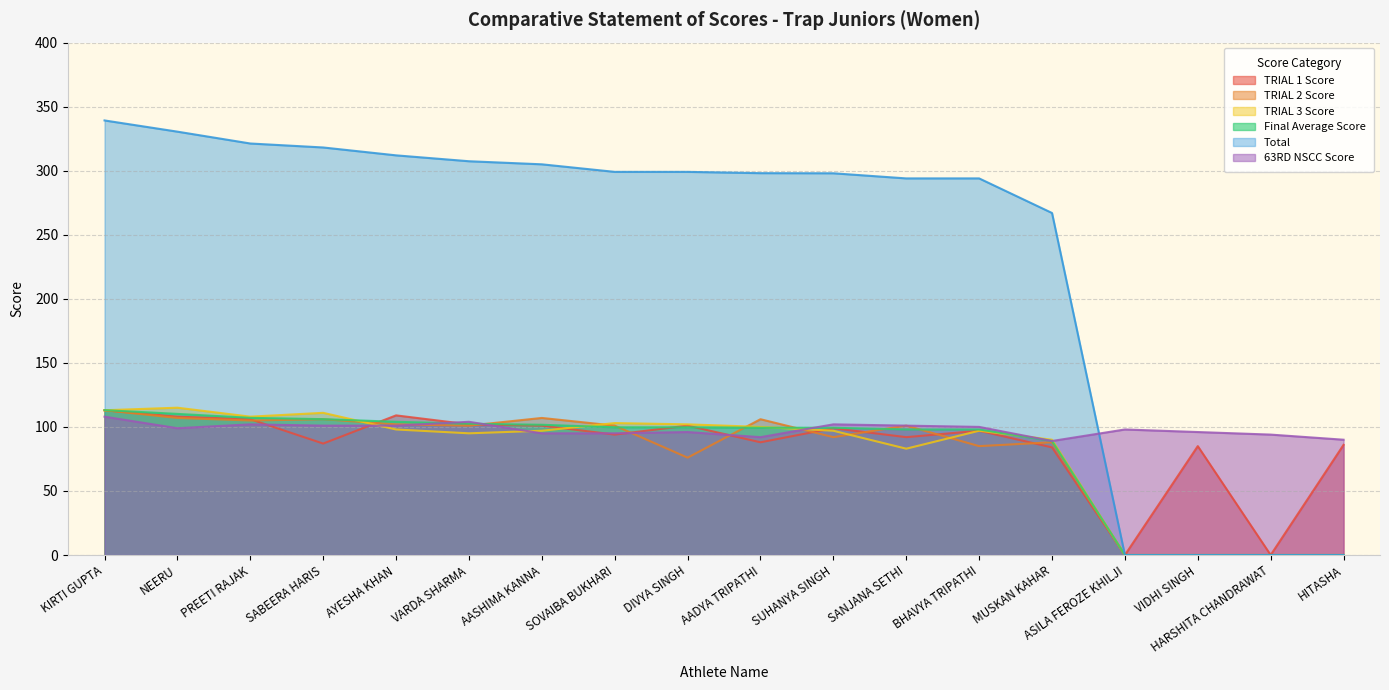

Which has a higher value, NEERU or SABEERA HARIS?

NEERU